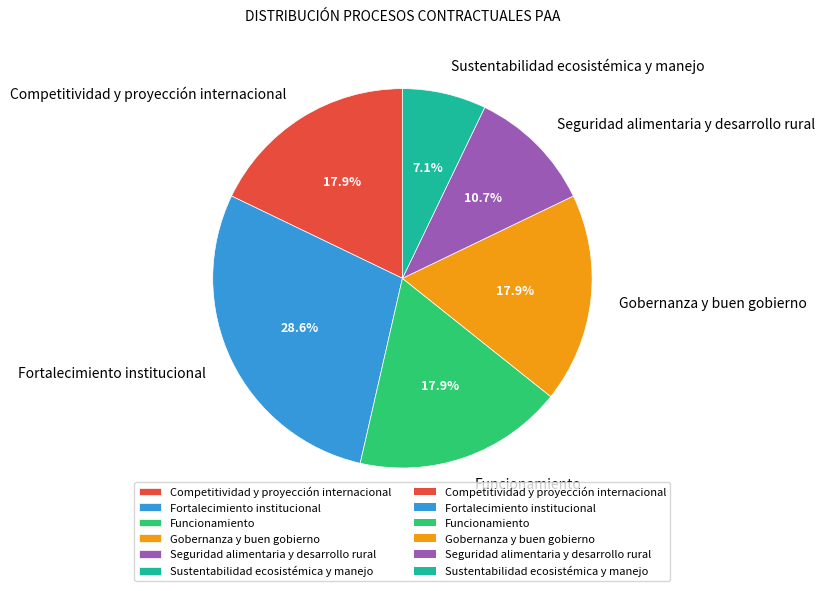

Is it true that Funcionamiento is 18% of the pie?

True